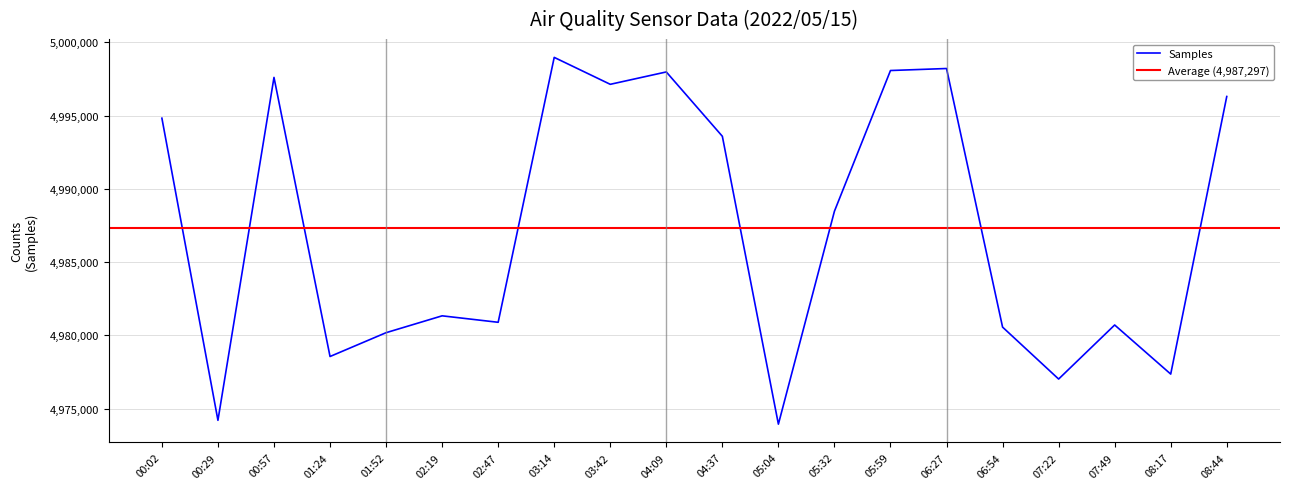

The value of Samples at 05:04 is 4973950. True or false?

True